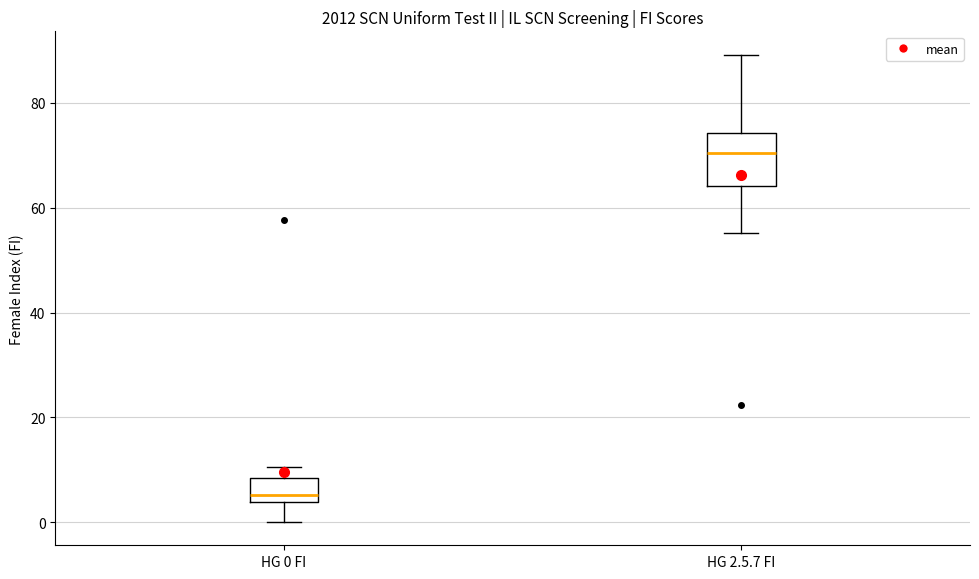

Reading left to right, transcribe this box plot: for each box, give where its median line is, the range the box spans, and where its two whiskers end, as read against the y-axis. The values are not printed on the chart, so give them approximately, as read against the axis.

HG 0 FI: median 6, box 4 to 8, whiskers 0 to 10
HG 2.5.7 FI: median 70, box 64 to 74, whiskers 56 to 90